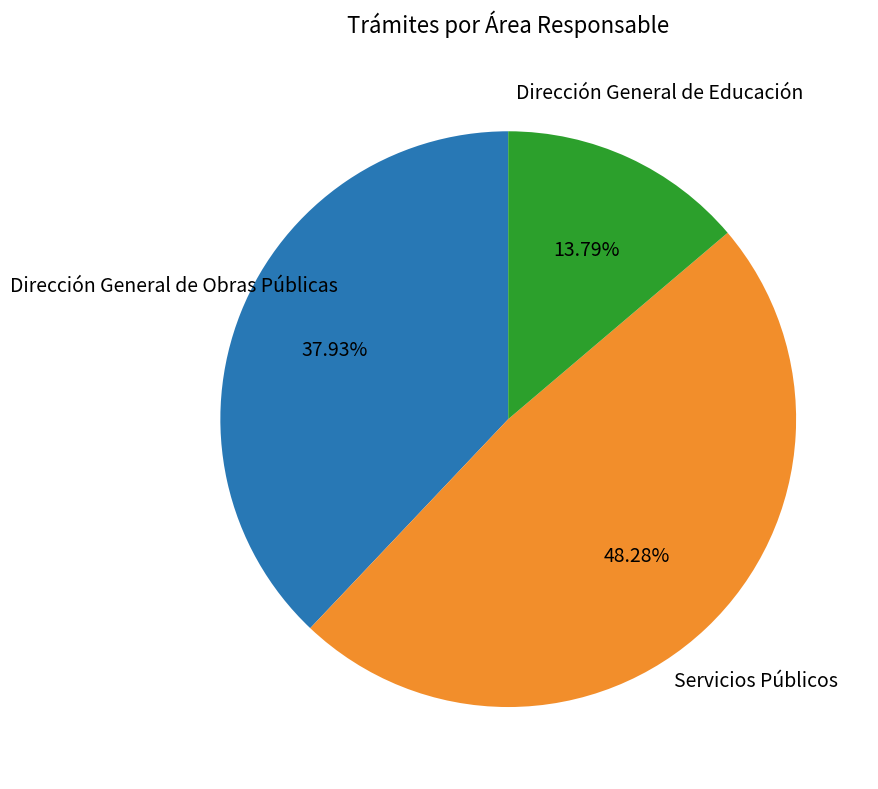

Rank the categories by value from lowest to highest.

Dirección General de Educación, Dirección General de Obras Públicas, Servicios Públicos